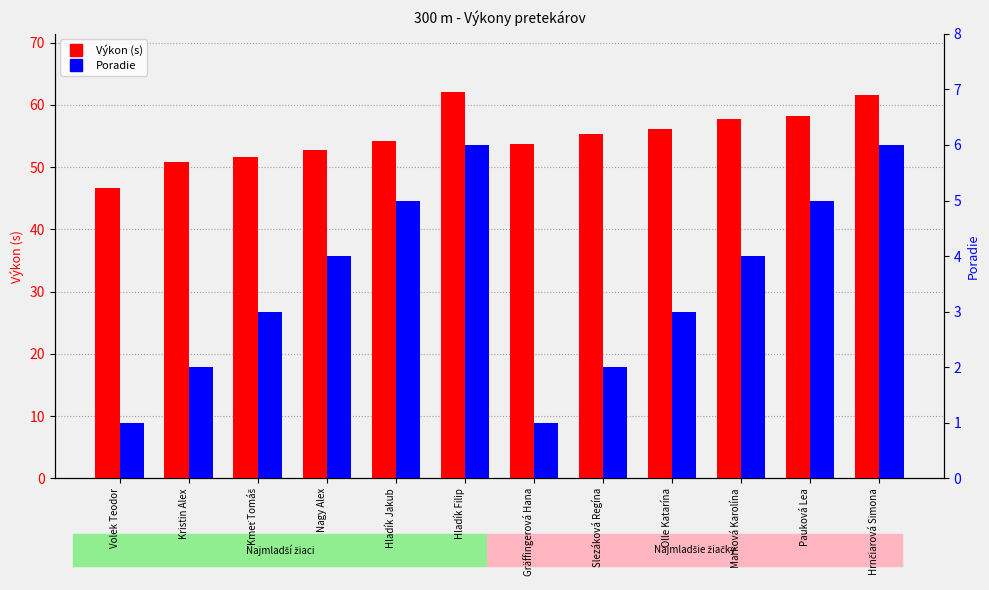

What value does the Výkon (s) series have at Slezáková Regína?

55.4